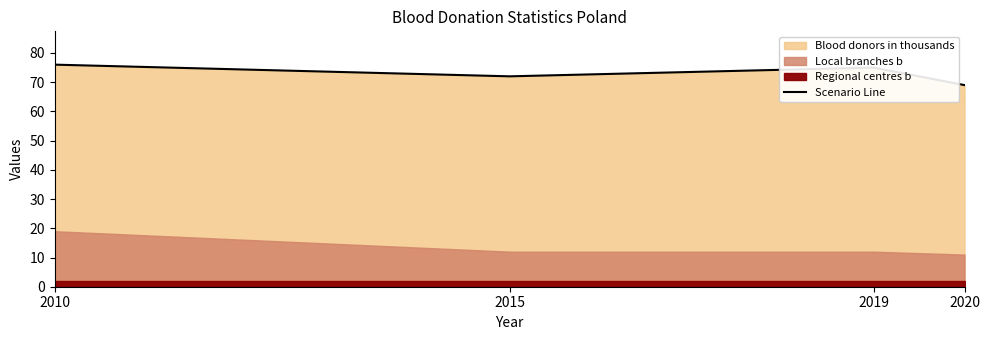

At which label does the data first exceed 75?

2010